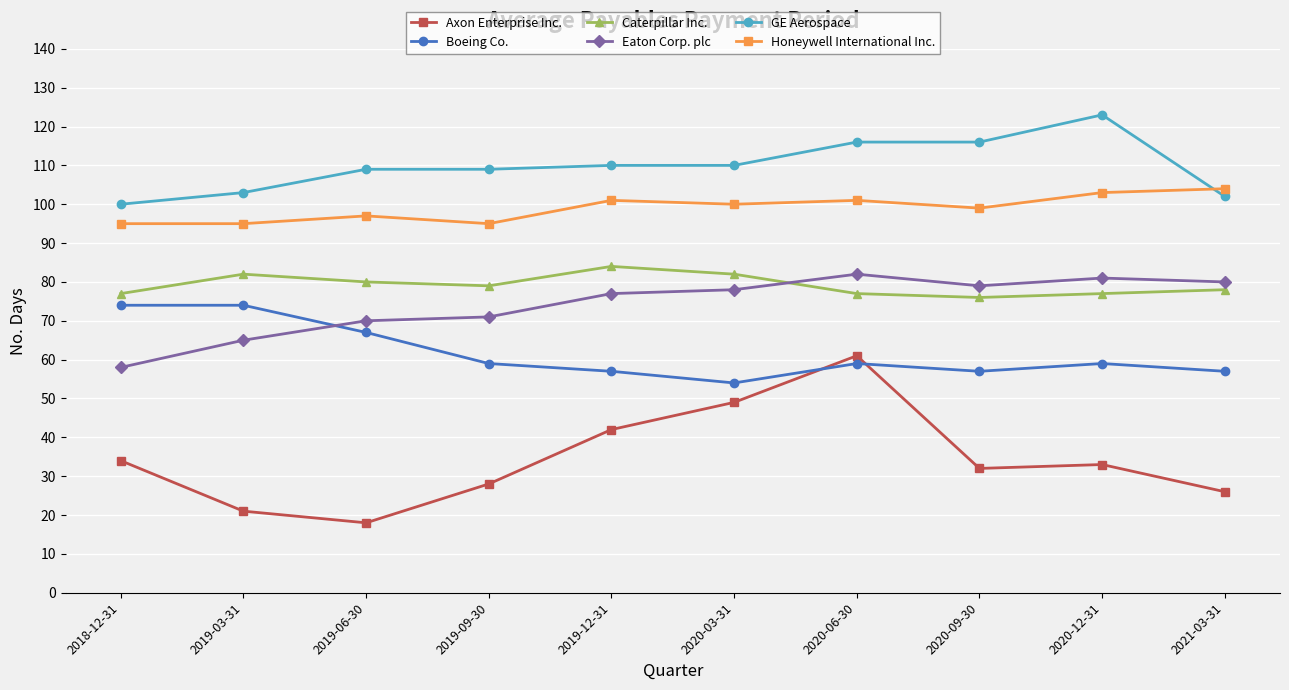

What value does the Boeing Co. series have at 2018-12-31?

74